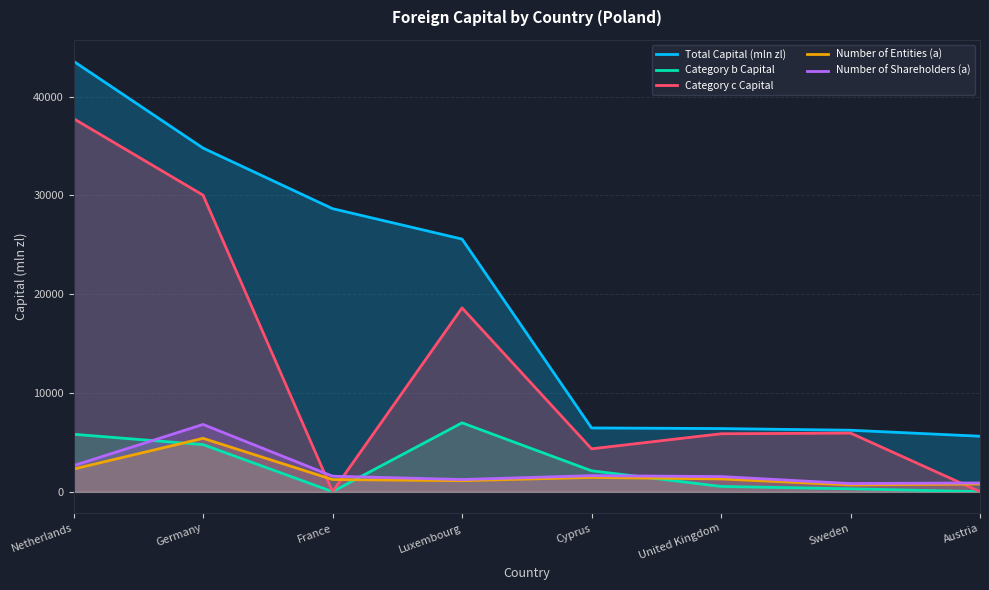

The value of Total Capital (mln zl) at Netherlands is 56738.4. True or false?

False